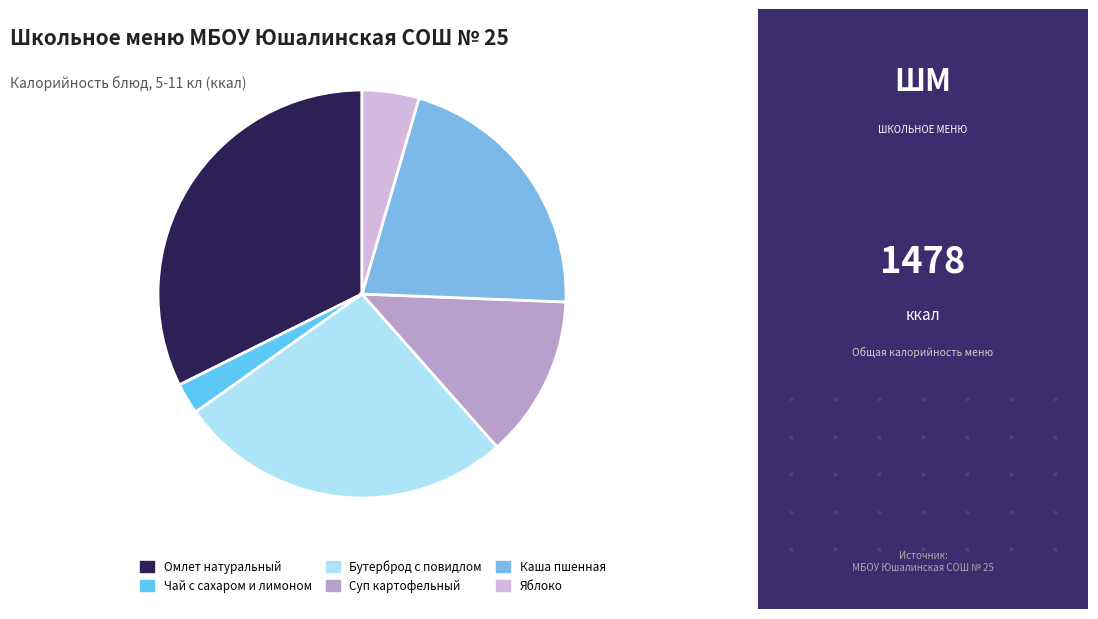

What is the change in value from Каша пшенная to Яблоко?

-245.4